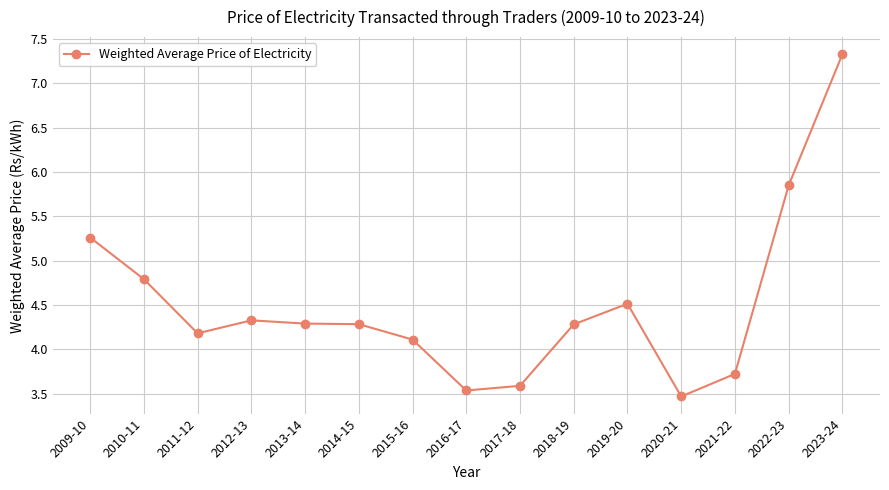

What is the label of the 12th point from the right?

2012-13